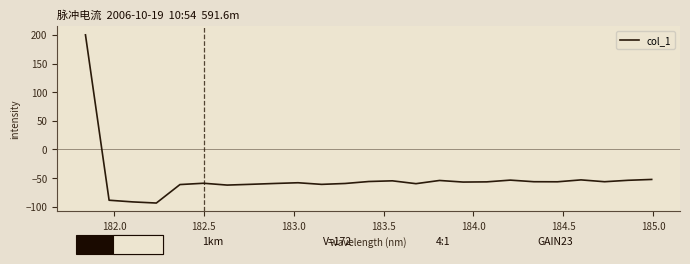

What is the greatest value displayed?

200.0